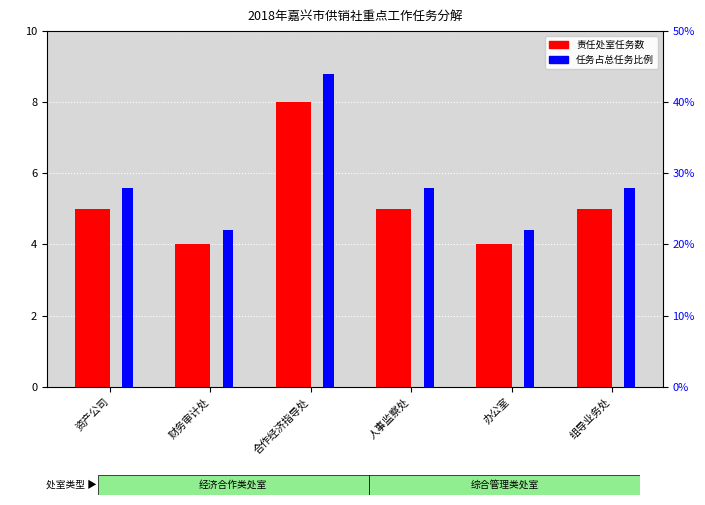

Is the value of 占比百分比 at 组导业务处 greater than the value of 任务数量 at 合作经济指导处?

Yes